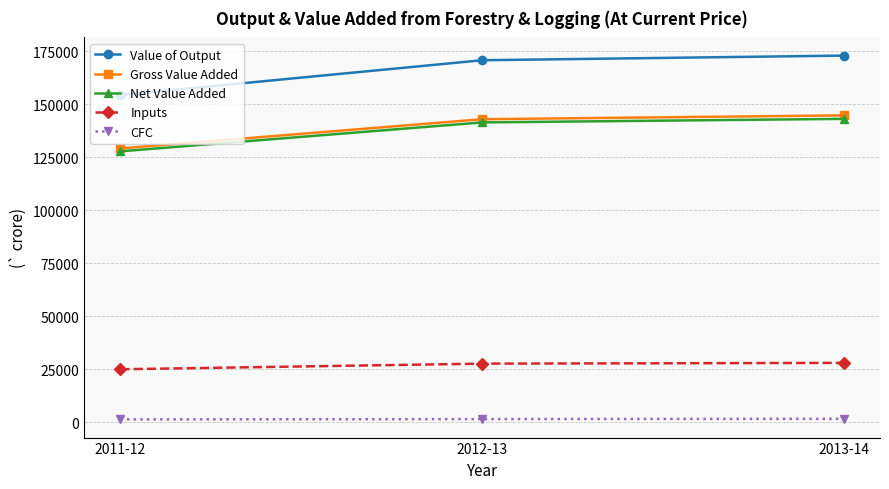

What is the label of the 1st point from the left?

2011-12